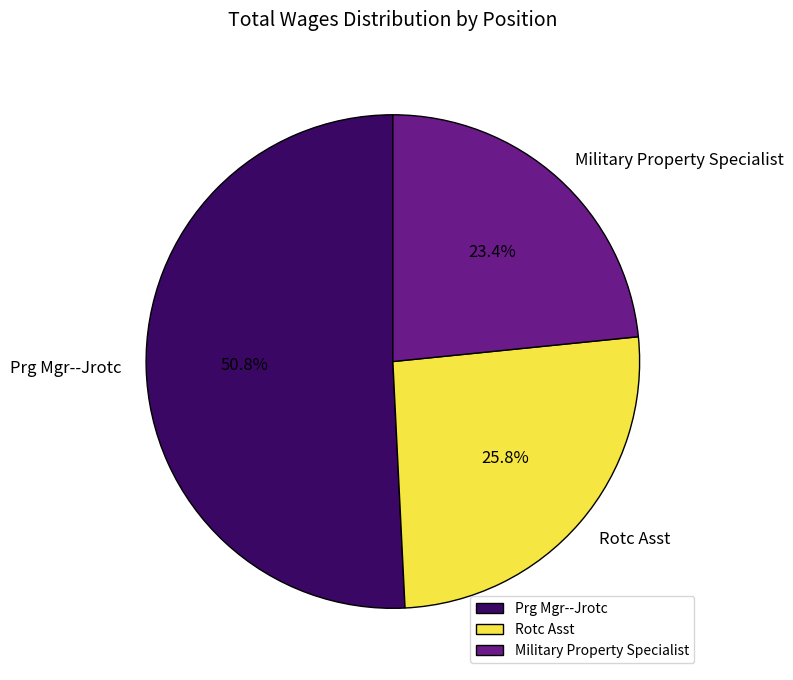

What is the ratio of the value at Rotc Asst to the value at Military Property Specialist?

1.1